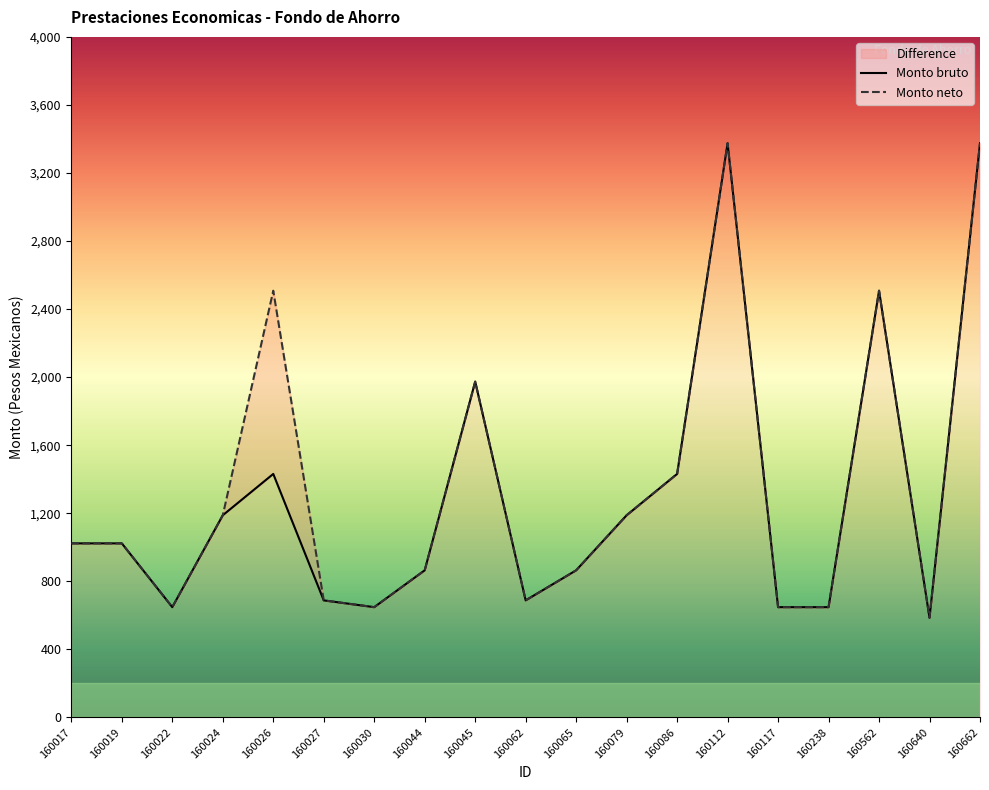

Is the value of Monto bruto at 160112 greater than the value of Monto neto at 160019?

Yes